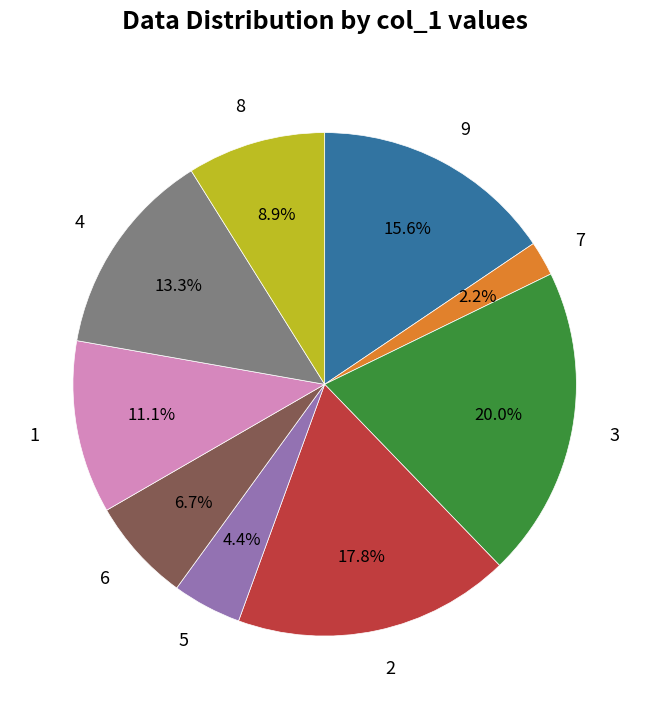

Which category has the smallest portion of the pie?

7